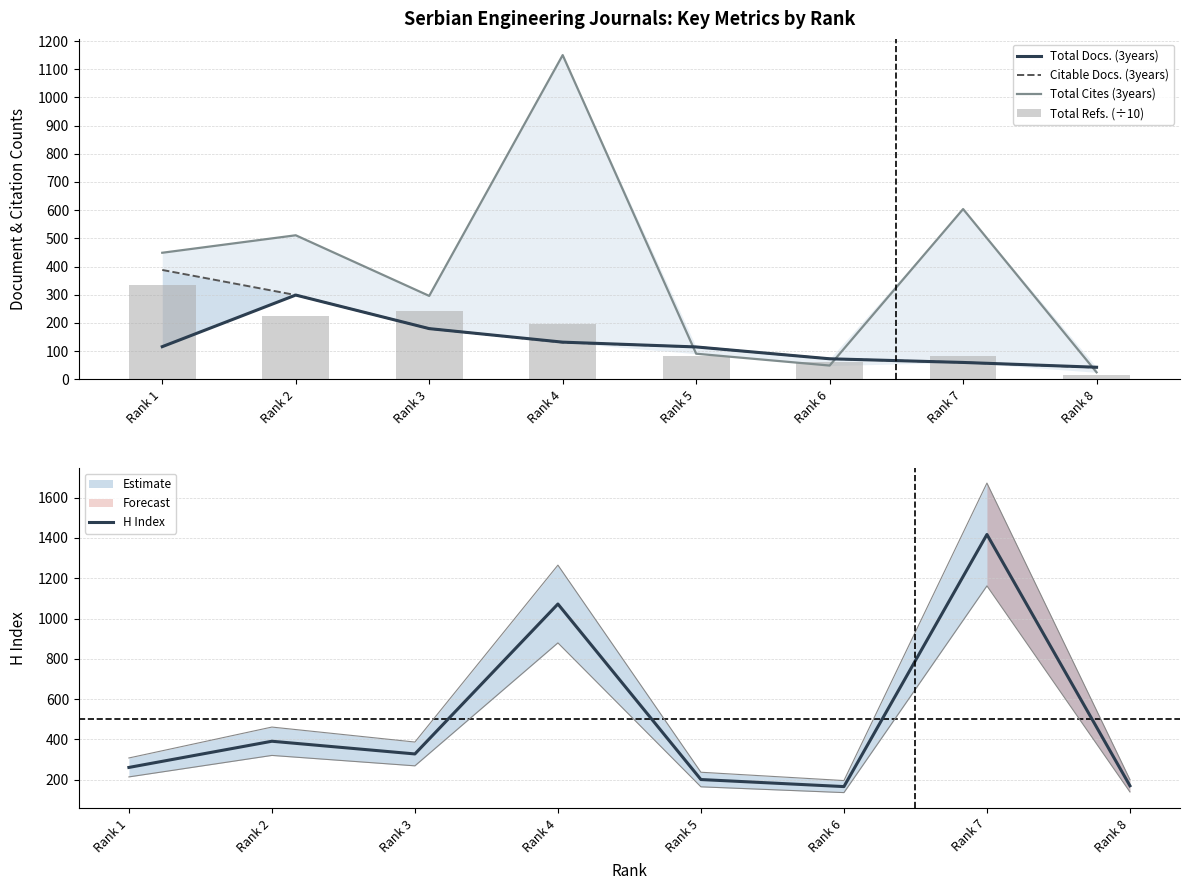

What is the approximate value of Total Cites (3years) at Rank 4?

1150.0